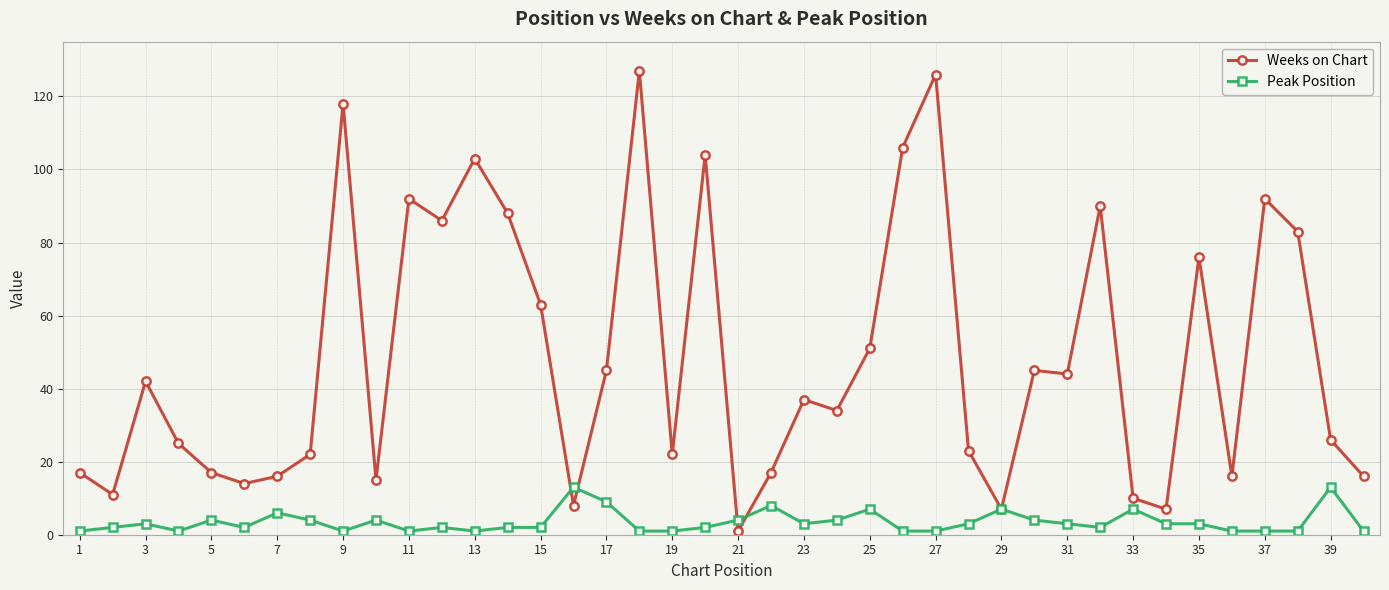

Which series has the largest total across all categories?

Weeks on Chart